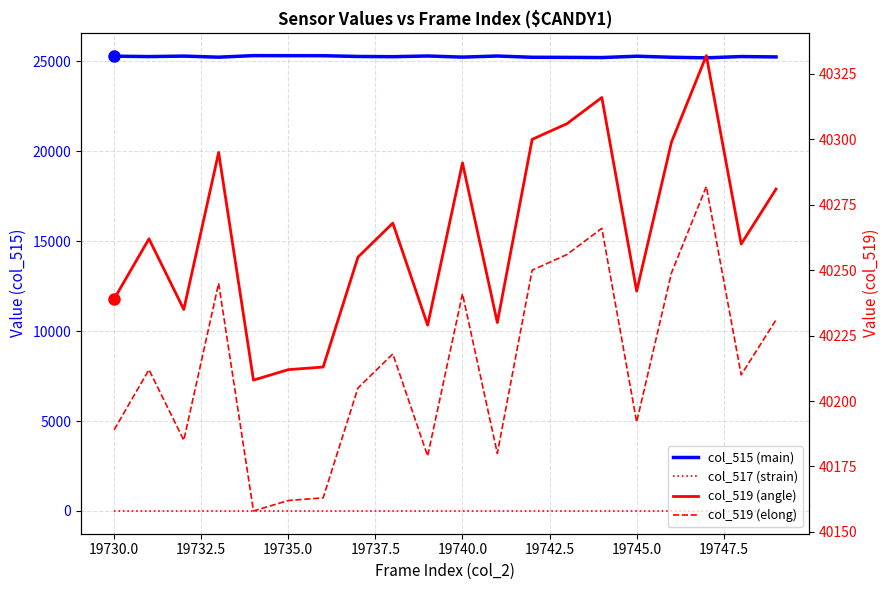

True or false: col_517 (strain) has more than 1 points higher than both neighbors.

False